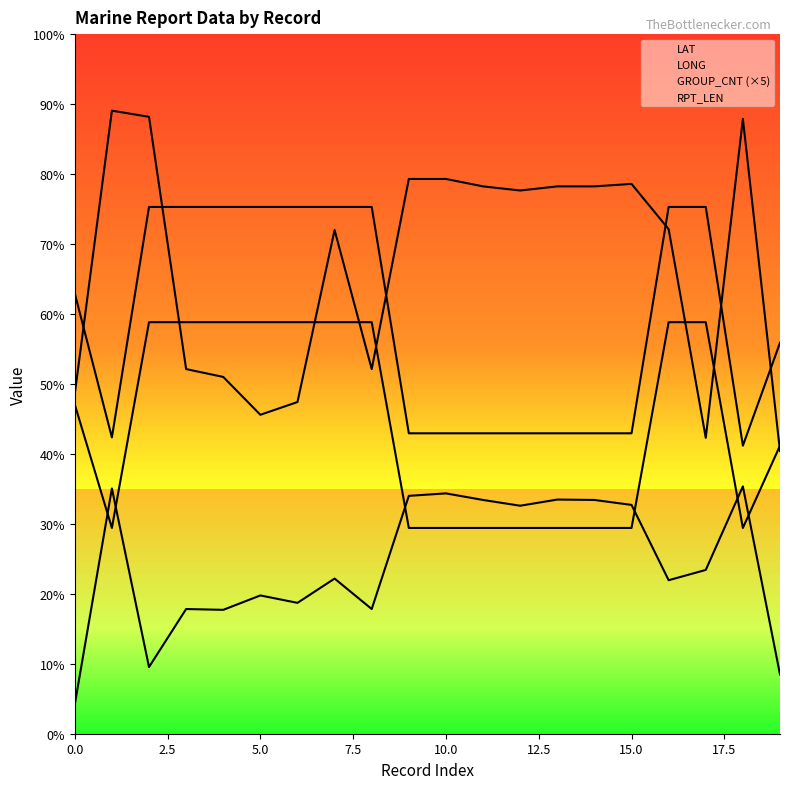

What is the approximate value of RPT_LEN at 16?

128.0